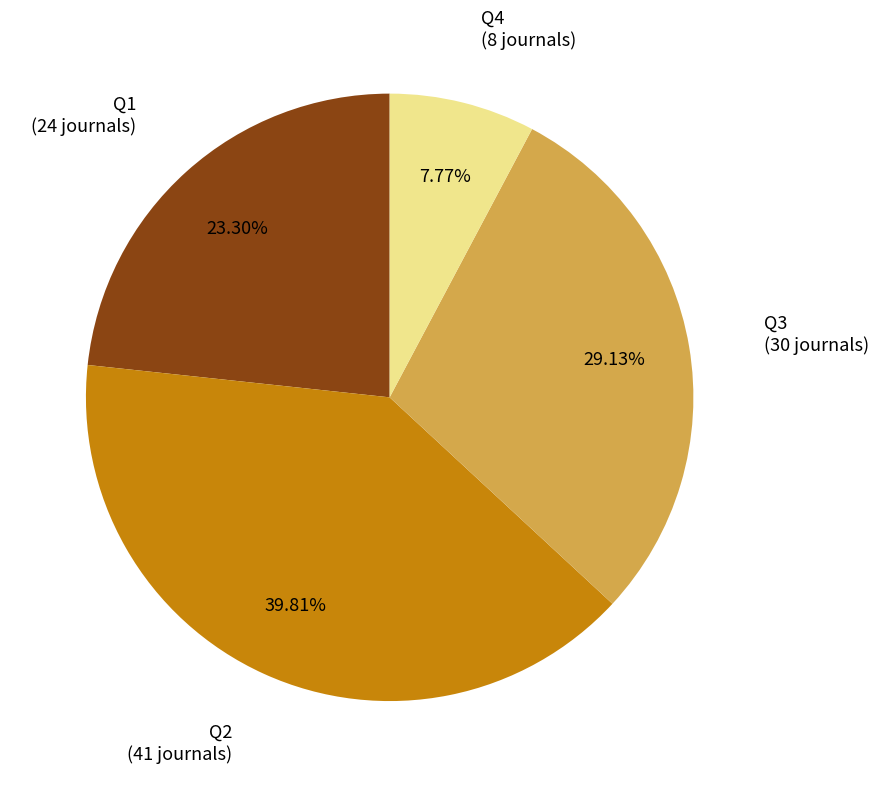

Does any single category account for the majority?

No